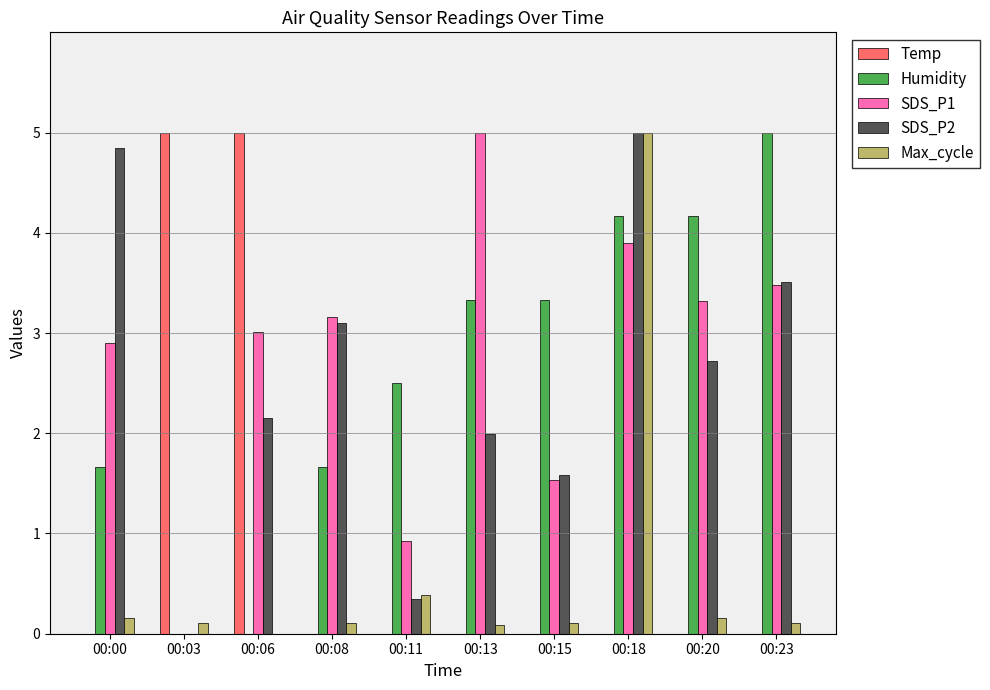

Is the value of Temp at 00:13 greater than the value of Humidity at 00:00?

No